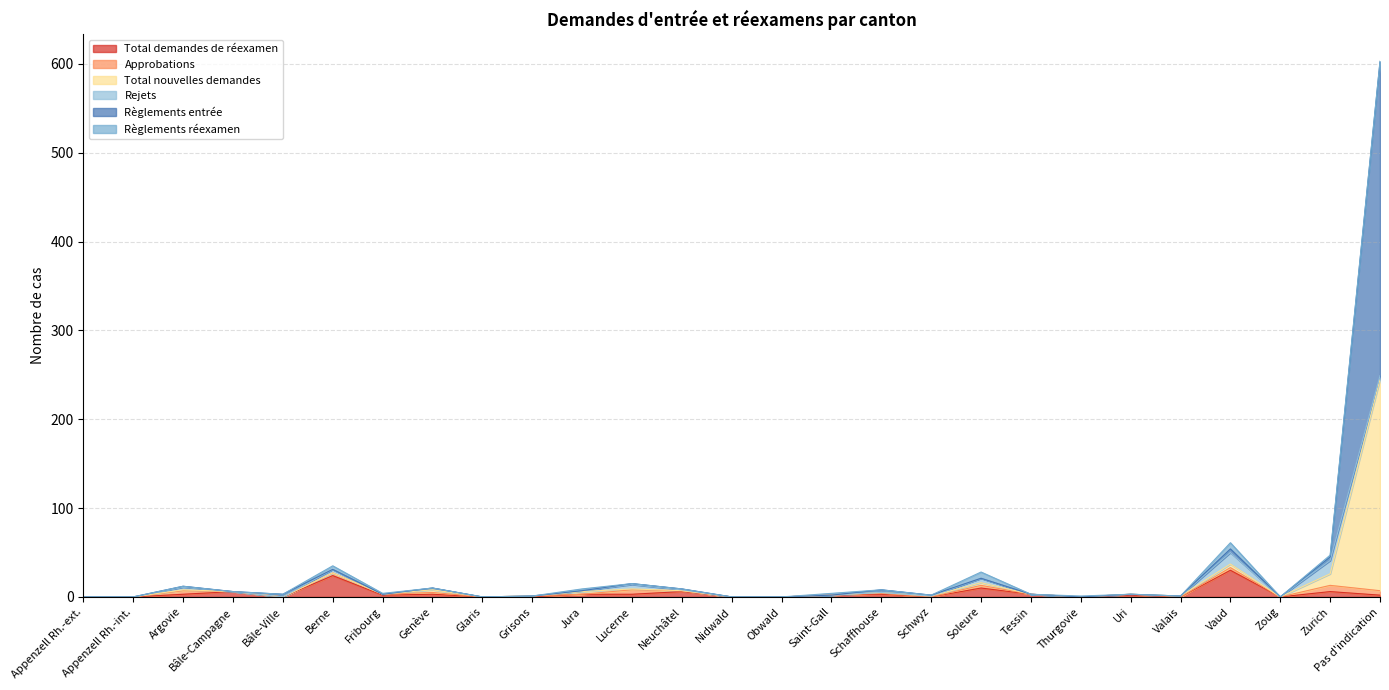

Where is the first local minimum for Règlements entrée?

Bâle-Ville